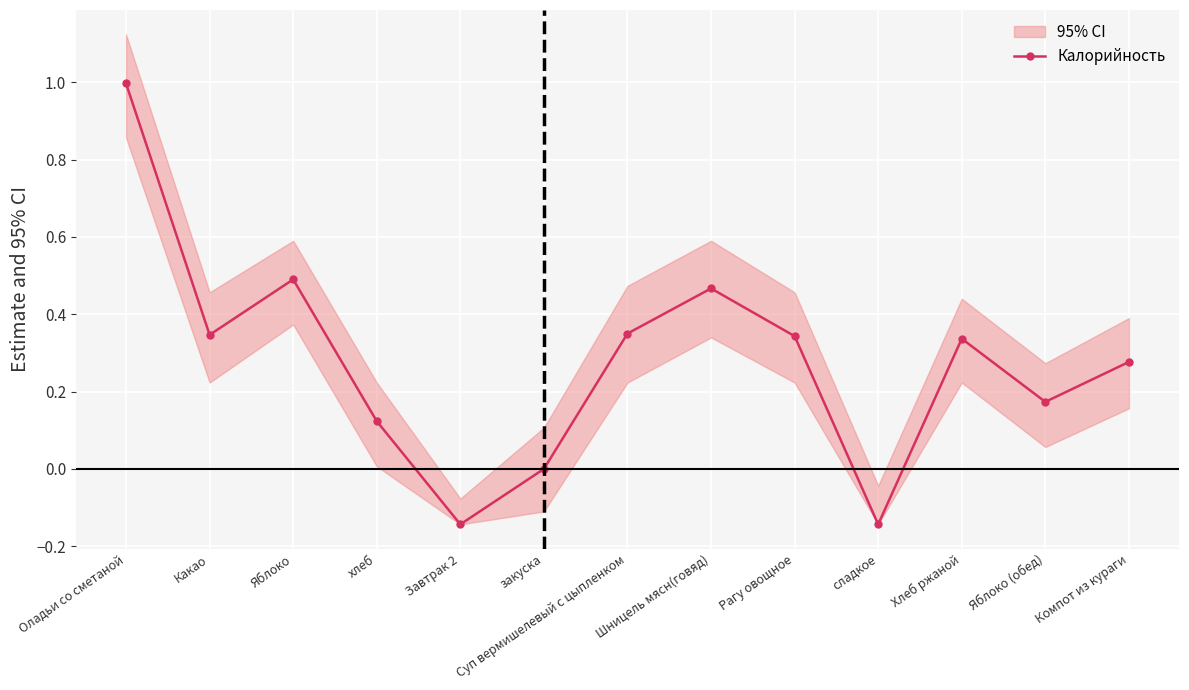

What is the sum of the values at Какао and Хлеб ржаной?

0.7